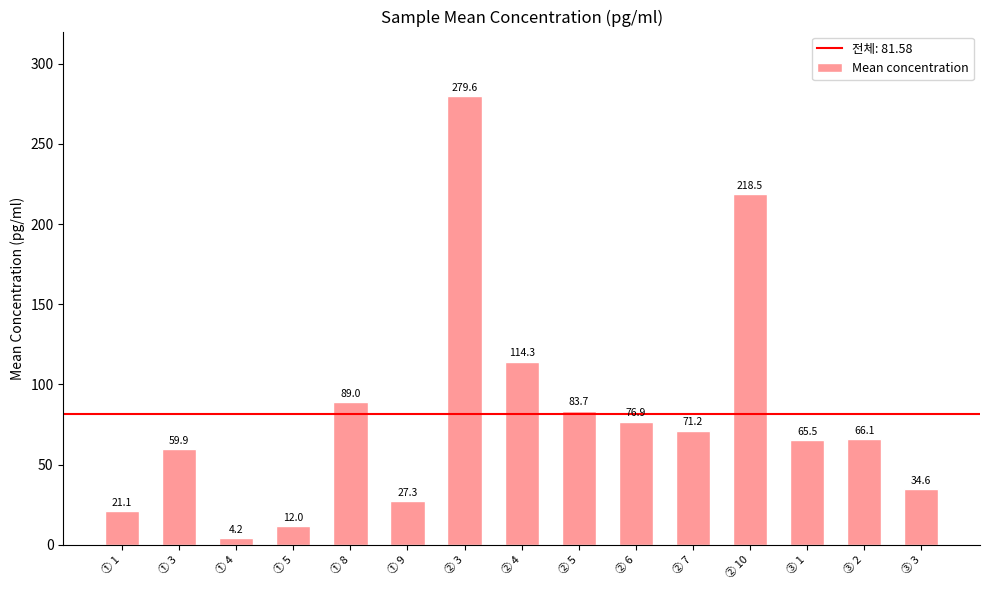

Count the number of data series in this chart.

1